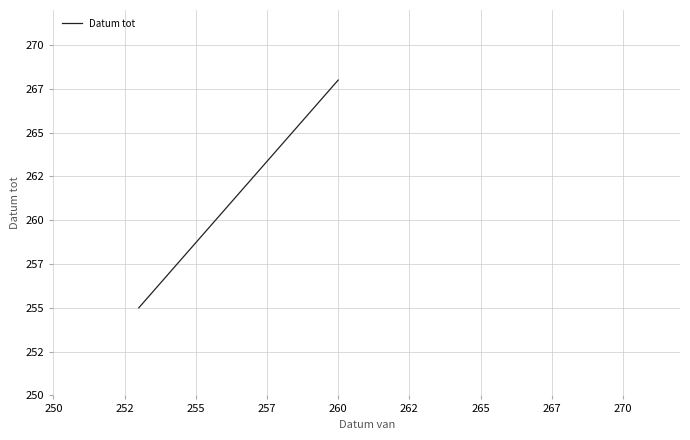

What is the difference between the maximum and minimum values?

13